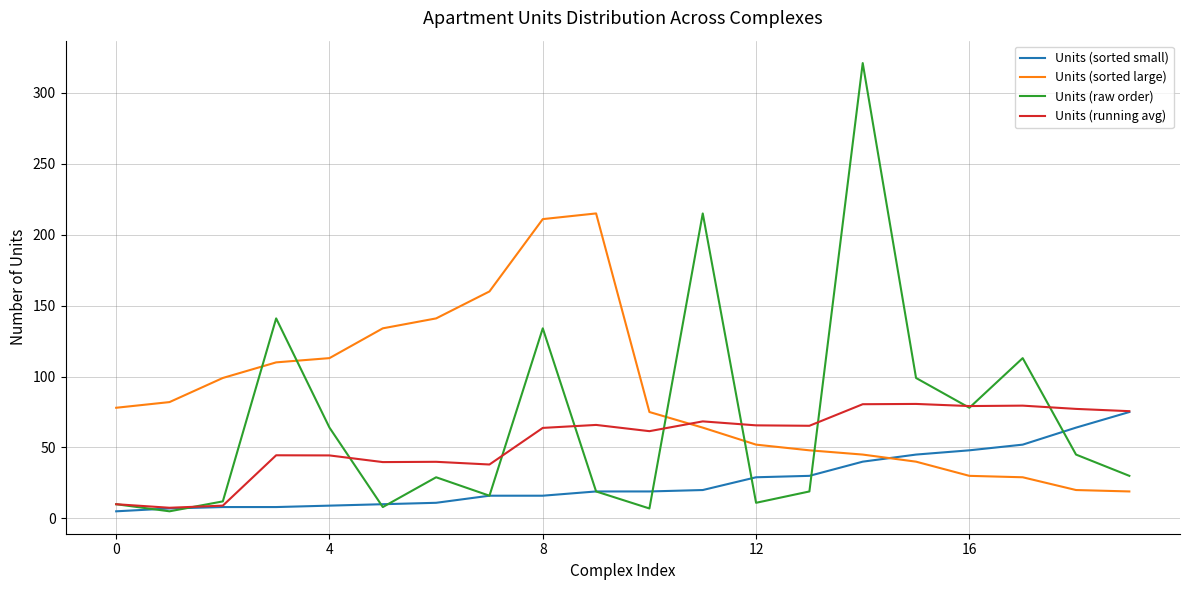

True or false: Units (sorted large) and Units (raw order) intersect in this chart.

True